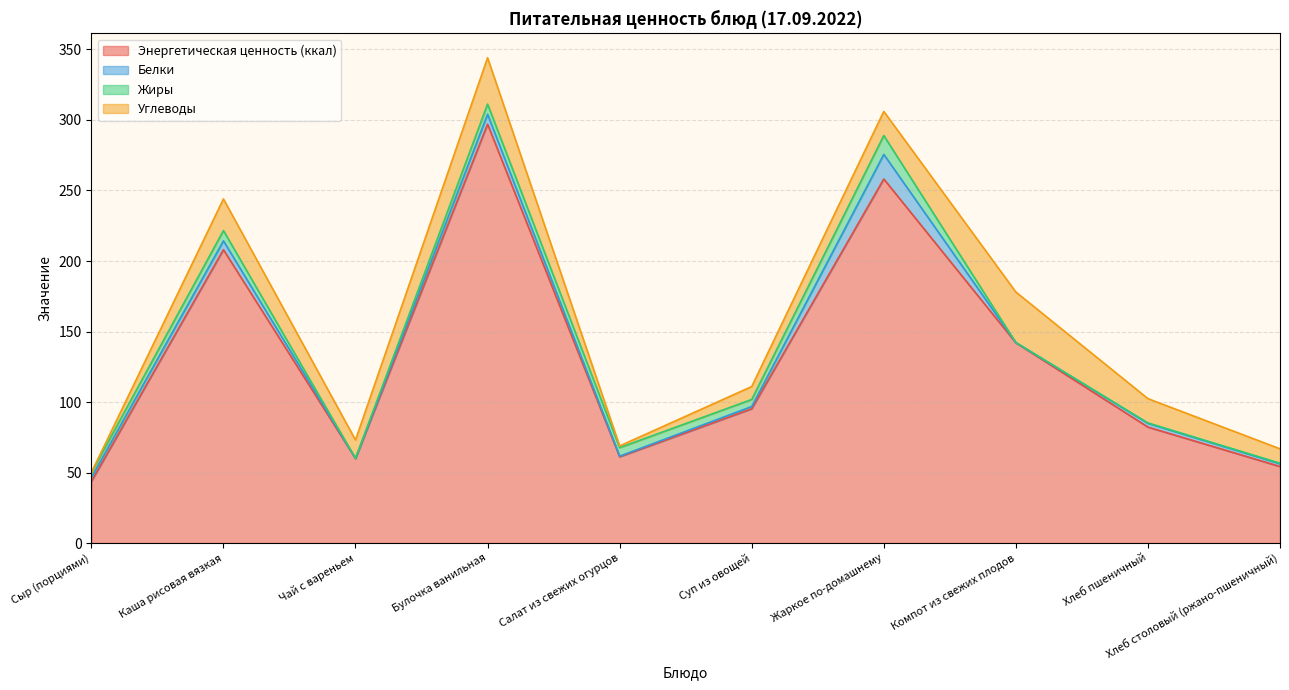

How many lines are shown in the chart?

4